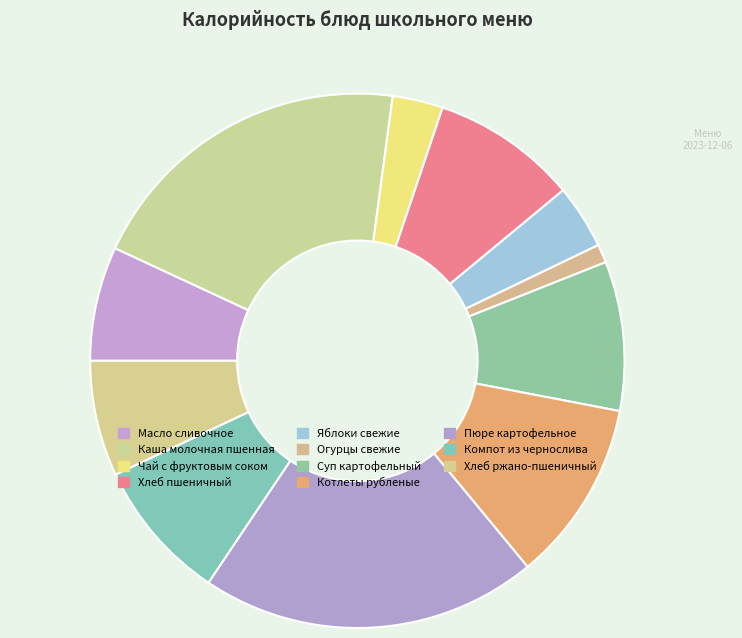

What is the ratio of the value at Пюре картофельное to the value at Хлеб ржано-пшеничный?

2.9